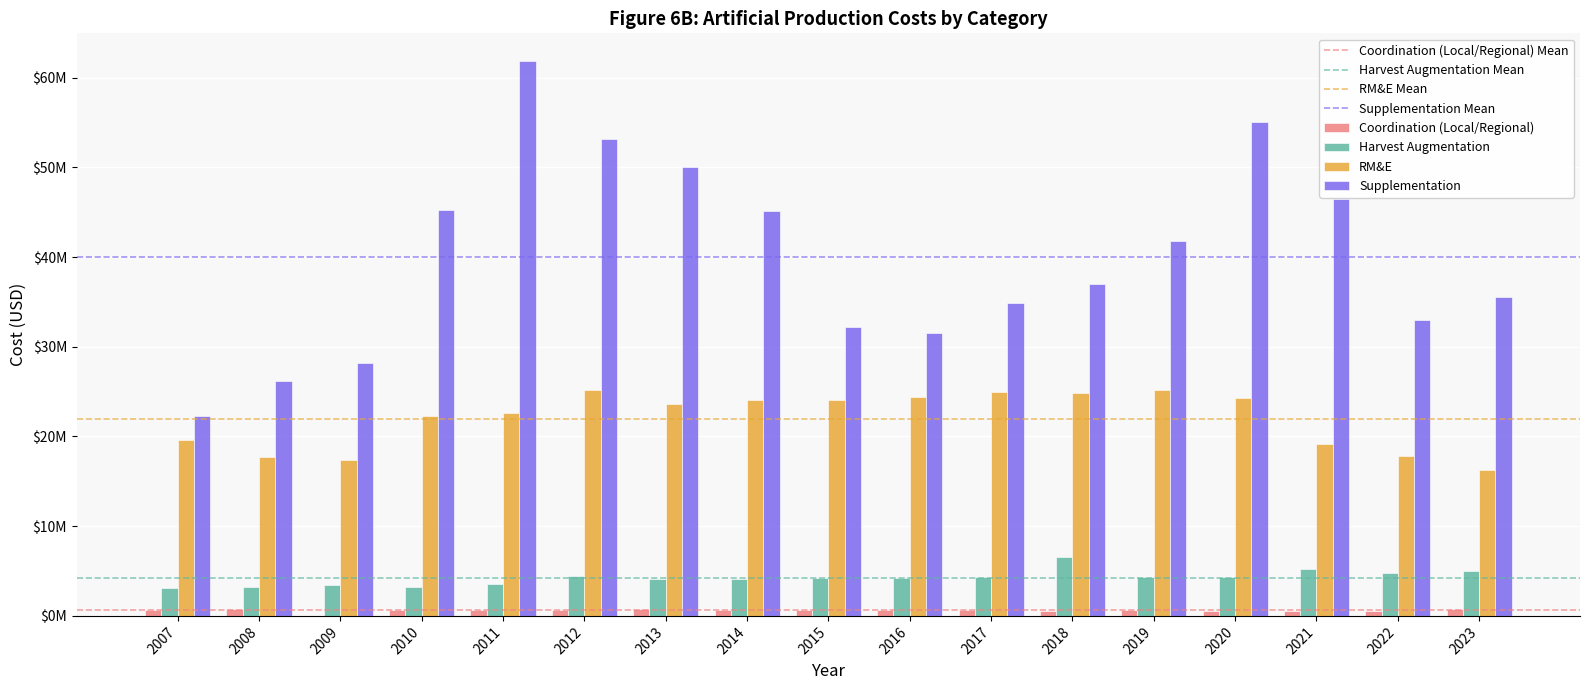

Between 2016 and 2020, which series saw the biggest shift?

Supplementation